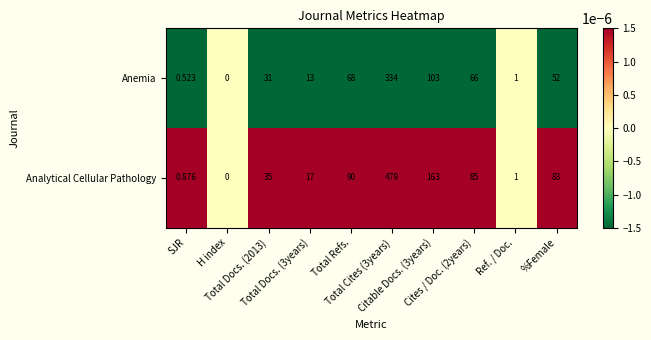

How many positive values does the Anemia series have?

9